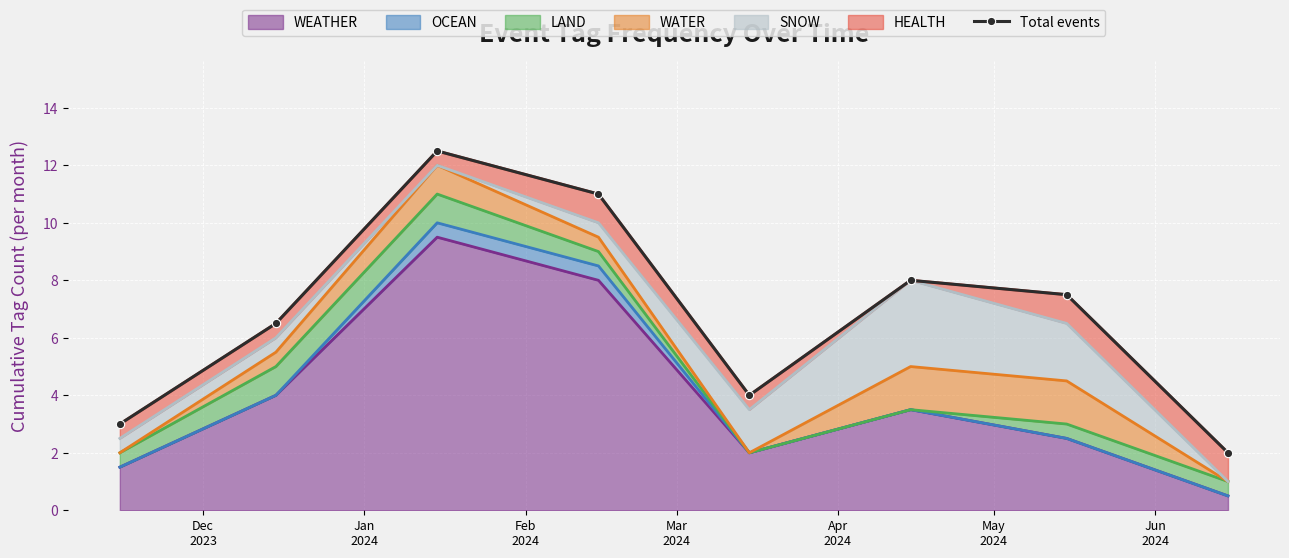

What is the average value?

6.8